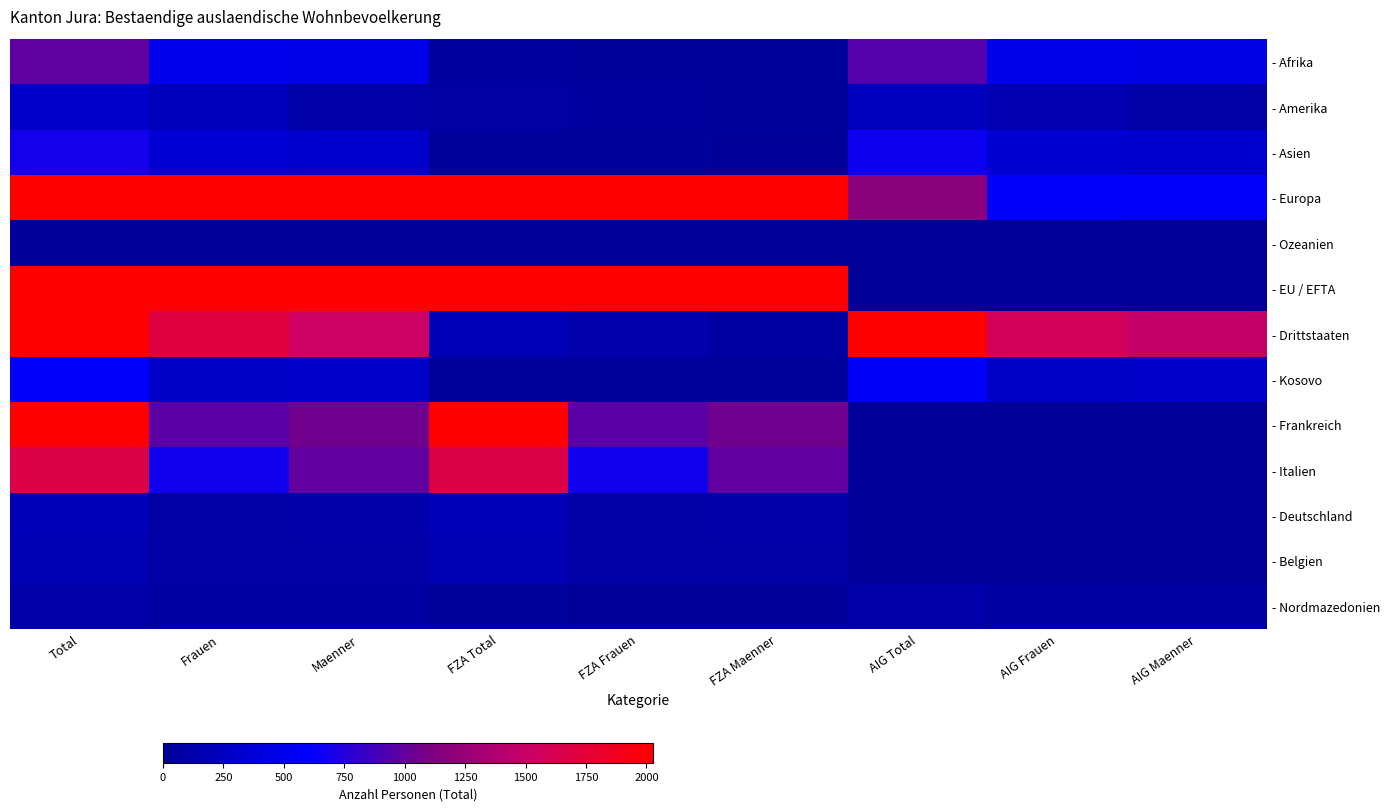

Reading left to right, transcribe all the data shown in this chart.

- Afrika: Total=987	Frauen=507	Maenner=480	FZA Total=38	FZA Frauen=22	FZA Maenner=16	AIG Total=949	AIG Frauen=485	AIG Maenner=464
- Amerika: Total=302	Frauen=202	Maenner=100	FZA Total=65	FZA Frauen=45	FZA Maenner=20	AIG Total=237	AIG Frauen=157	AIG Maenner=80
- Asien: Total=683	Frauen=360	Maenner=323	FZA Total=19	FZA Frauen=15	FZA Maenner=4	AIG Total=664	AIG Frauen=345	AIG Maenner=319
- Europa: Total=8612	Frauen=3927	Maenner=4685	FZA Total=7433	FZA Frauen=3346	FZA Maenner=4087	AIG Total=1179	AIG Frauen=581	AIG Maenner=598
- Ozeanien: Total=3	Frauen=0	Maenner=3	FZA Total=0	FZA Frauen=0	FZA Maenner=0	AIG Total=3	AIG Frauen=0	AIG Maenner=3
- EU / EFTA: Total=7369	Frauen=3305	Maenner=4064	FZA Total=7369	FZA Frauen=3305	FZA Maenner=4064	AIG Total=0	AIG Frauen=0	AIG Maenner=0
- Drittstaaten: Total=3234	Frauen=1698	Maenner=1536	FZA Total=188	FZA Frauen=125	FZA Maenner=63	AIG Total=3046	AIG Frauen=1573	AIG Maenner=1473
- Kosovo: Total=594	Frauen=288	Maenner=306	FZA Total=23	FZA Frauen=11	FZA Maenner=12	AIG Total=571	AIG Frauen=277	AIG Maenner=294
- Frankreich: Total=2027	Frauen=967	Maenner=1060	FZA Total=2027	FZA Frauen=967	FZA Maenner=1060	AIG Total=0	AIG Frauen=0	AIG Maenner=0
- Italien: Total=1668	Frauen=676	Maenner=992	FZA Total=1668	FZA Frauen=676	FZA Maenner=992	AIG Total=0	AIG Frauen=0	AIG Maenner=0
- Deutschland: Total=180	Frauen=75	Maenner=105	FZA Total=180	FZA Frauen=75	FZA Maenner=105	AIG Total=0	AIG Frauen=0	AIG Maenner=0
- Belgien: Total=173	Frauen=86	Maenner=87	FZA Total=173	FZA Frauen=86	FZA Maenner=87	AIG Total=0	AIG Frauen=0	AIG Maenner=0
- Nordmazedonien: Total=118	Frauen=60	Maenner=58	FZA Total=9	FZA Frauen=6	FZA Maenner=3	AIG Total=109	AIG Frauen=54	AIG Maenner=55